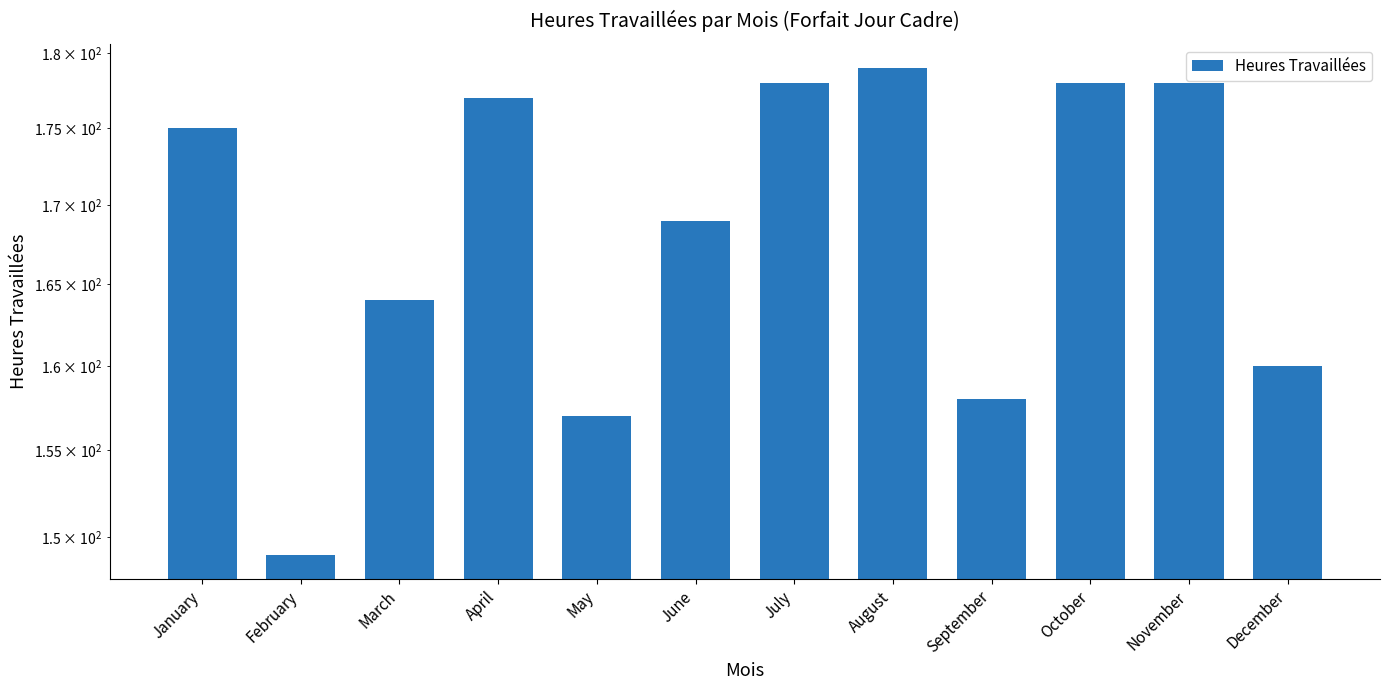

Reading left to right, extract all data points from this chart.

175	149	164	177	157	169	178	179	158	178	178	160